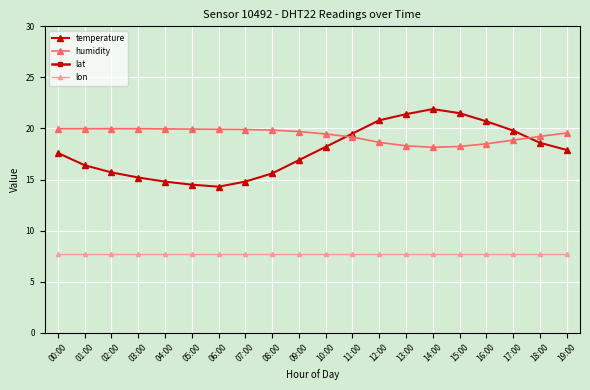

Which series has the widest spread of values?

temperature